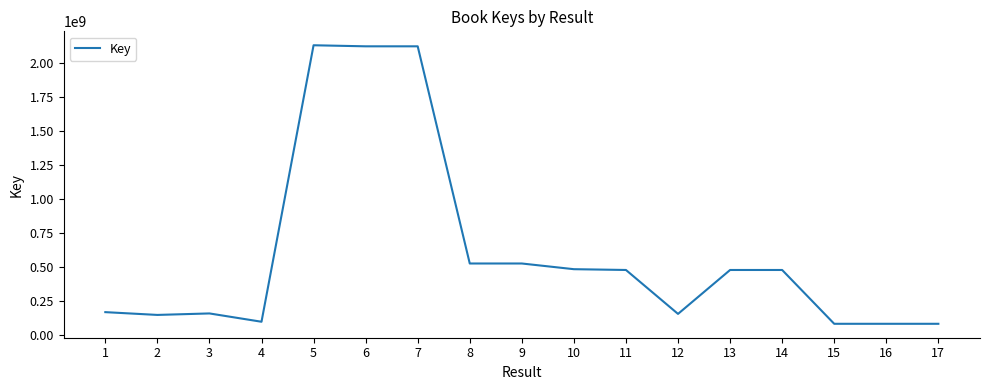

How many values are below 480338864?

8